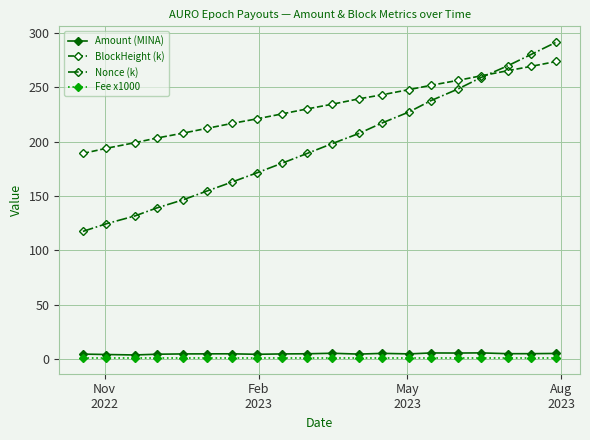

Which series has the largest total across all categories?

BlockHeight (k)